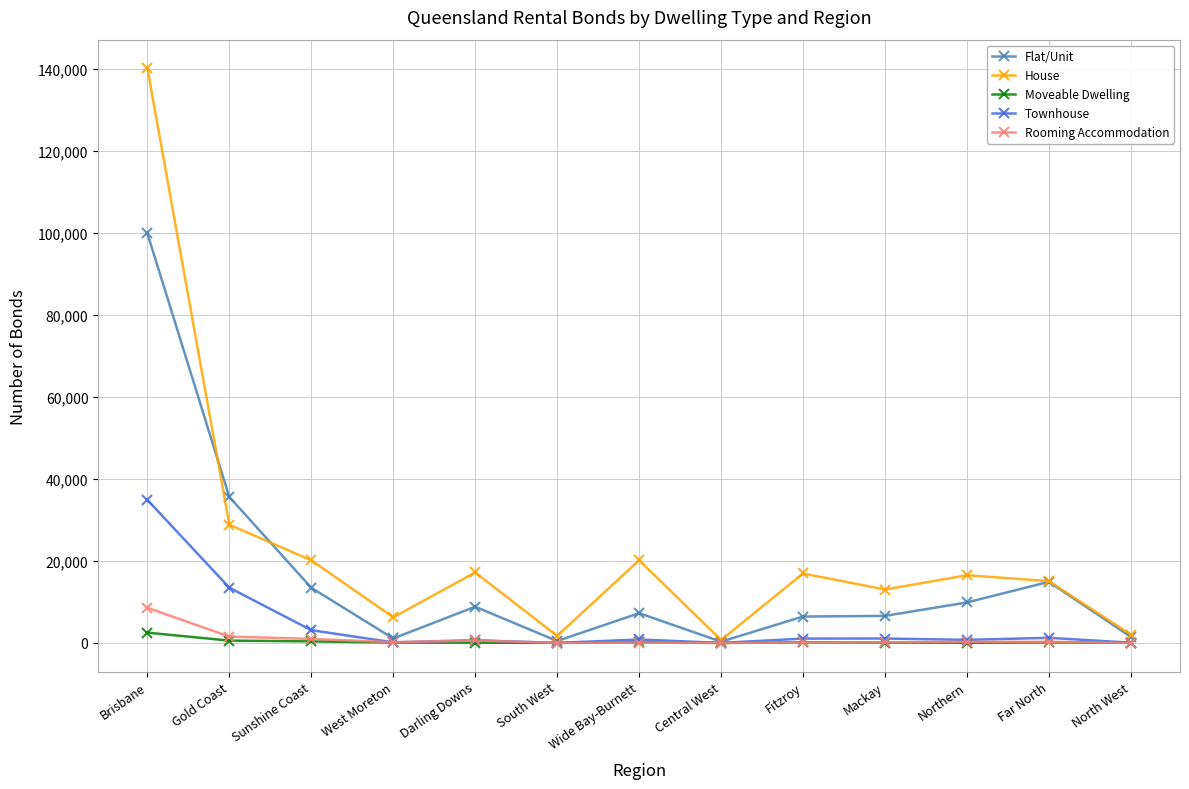

How many lines are shown in the chart?

5